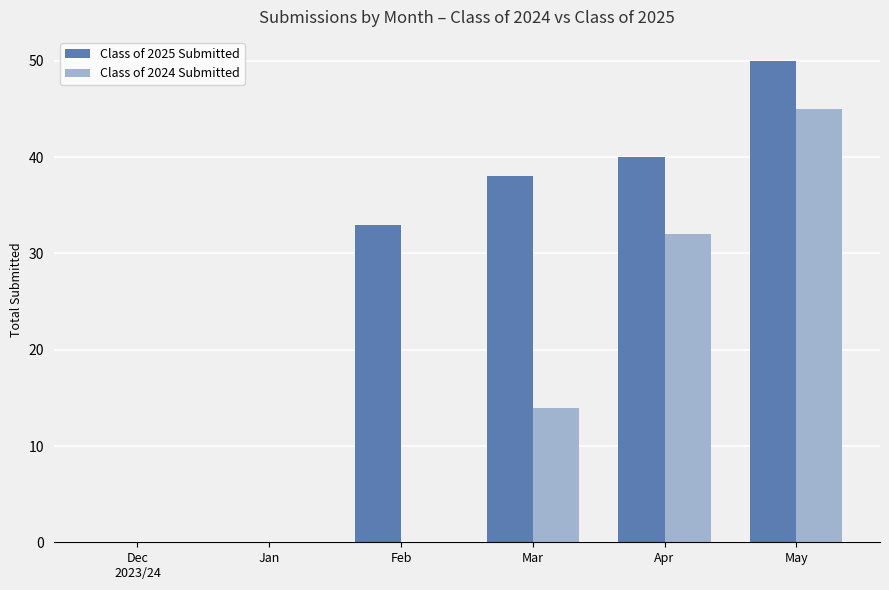

What is the sum of all Class of 2024 Submitted values?

91